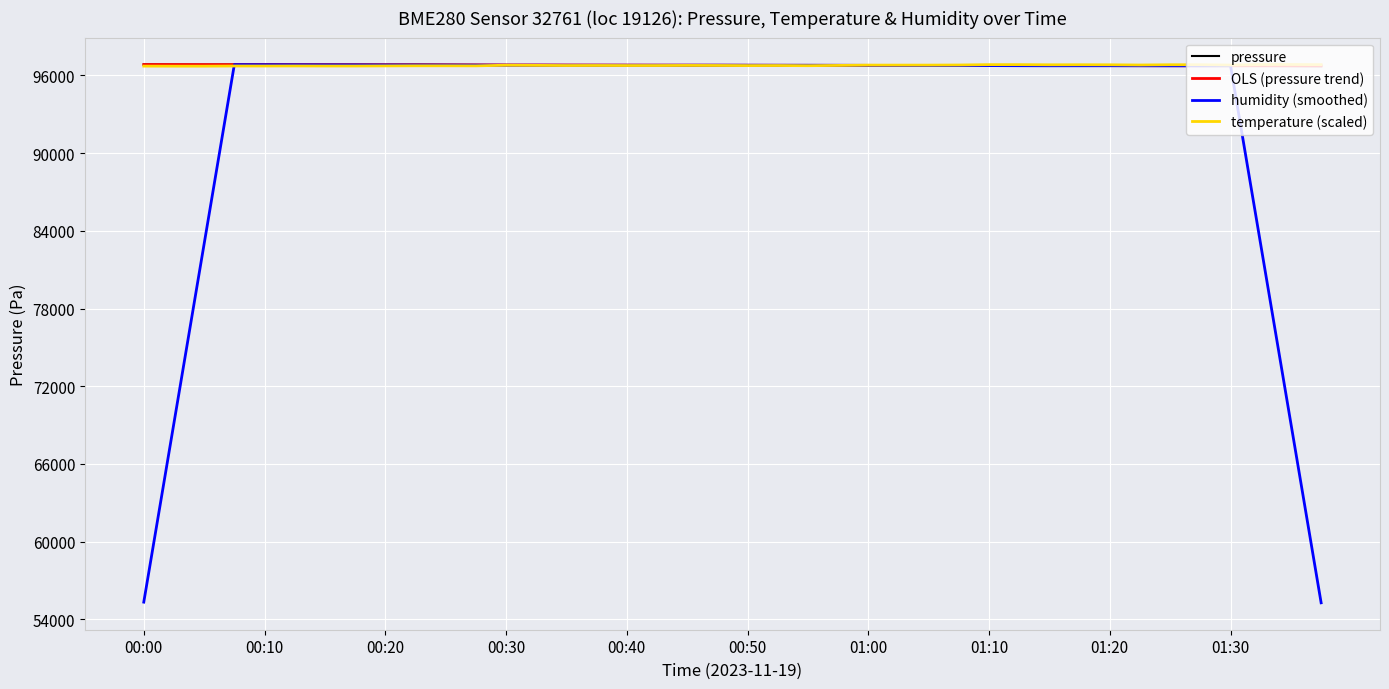

What is the minimum value shown in the chart?

55279.6